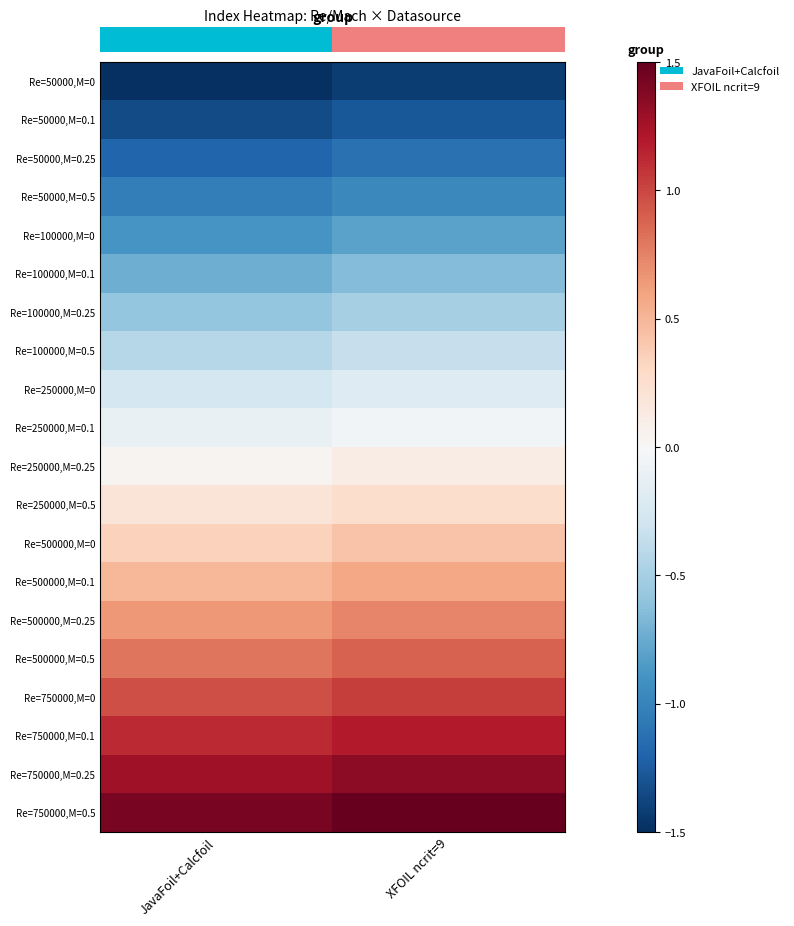

How many data points does each series have?

2